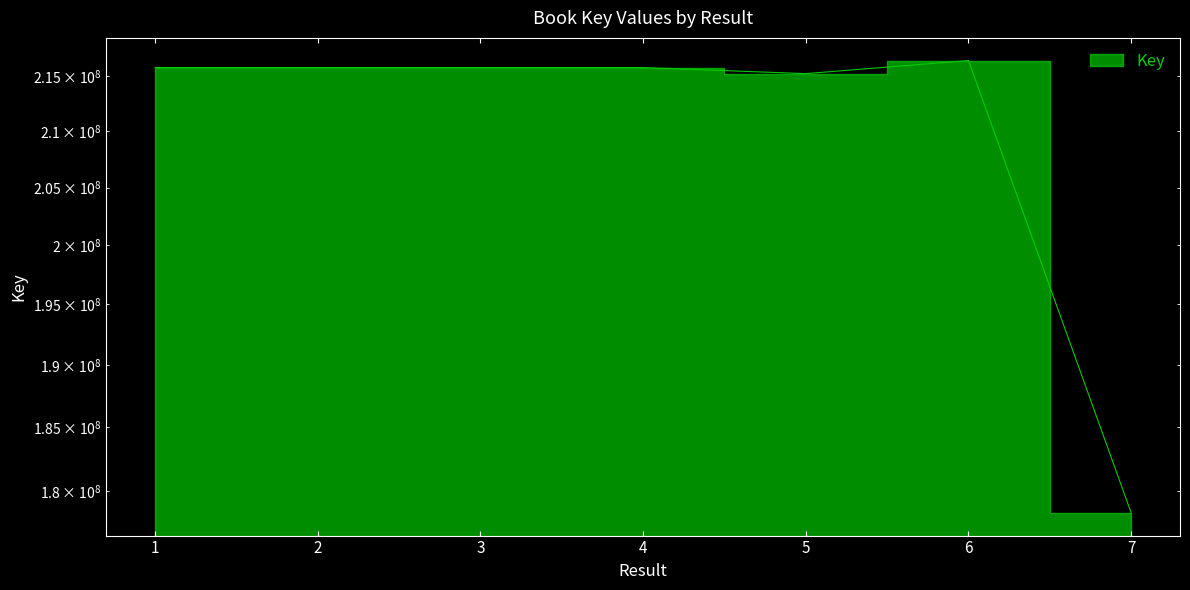

Reading left to right, what are all the values shown in this chart?

215801991	215802073	215802032	215801950	215241168	216453364	178351102